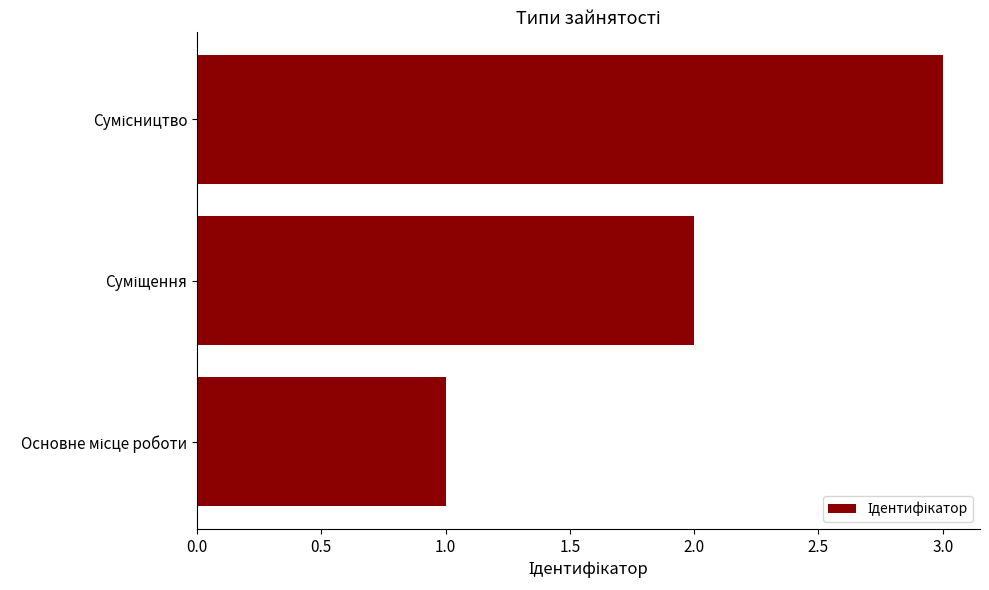

What is the sum of all values?

6